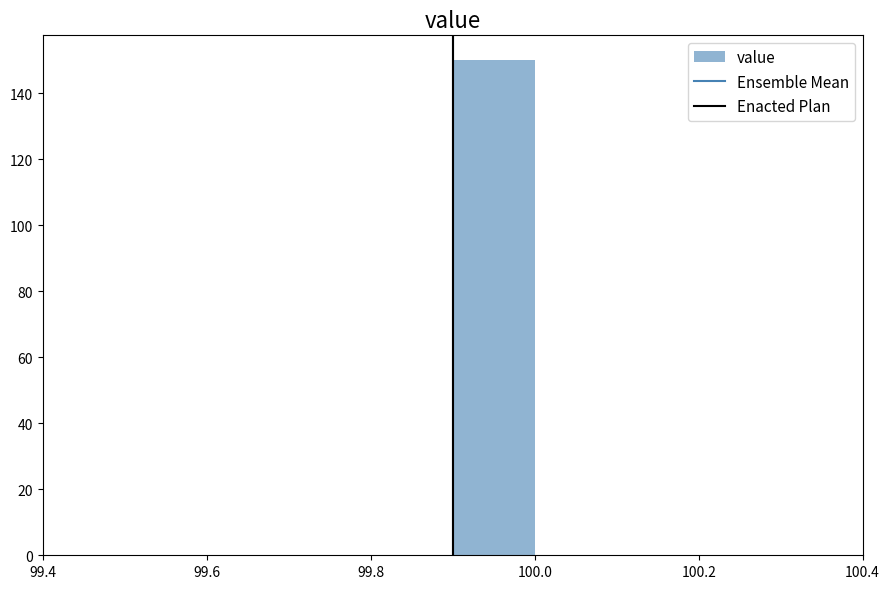

Reading left to right, list every bar in this chart as the range it spans on the x-axis followed by its height. The values are not printed on the chart, so give them approximately, as read against the axis.

99.4 to 99.5: 0
99.5 to 99.6: 0
99.6 to 99.7: 0
99.7 to 99.8: 0
99.8 to 99.9: 0
99.9 to 100.0: 150
100.0 to 100.1: 0
100.1 to 100.2: 0
100.2 to 100.3: 0
100.3 to 100.4: 0